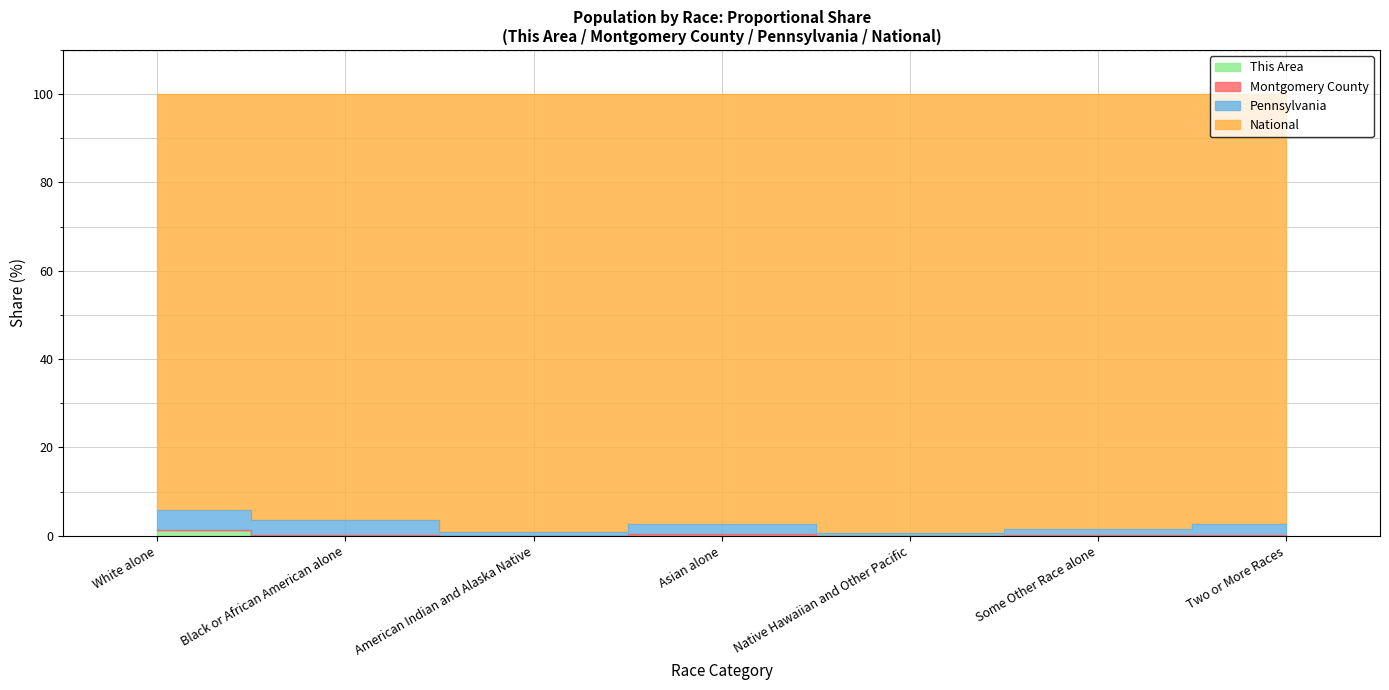

What is the sum of all This Area values?

1.5